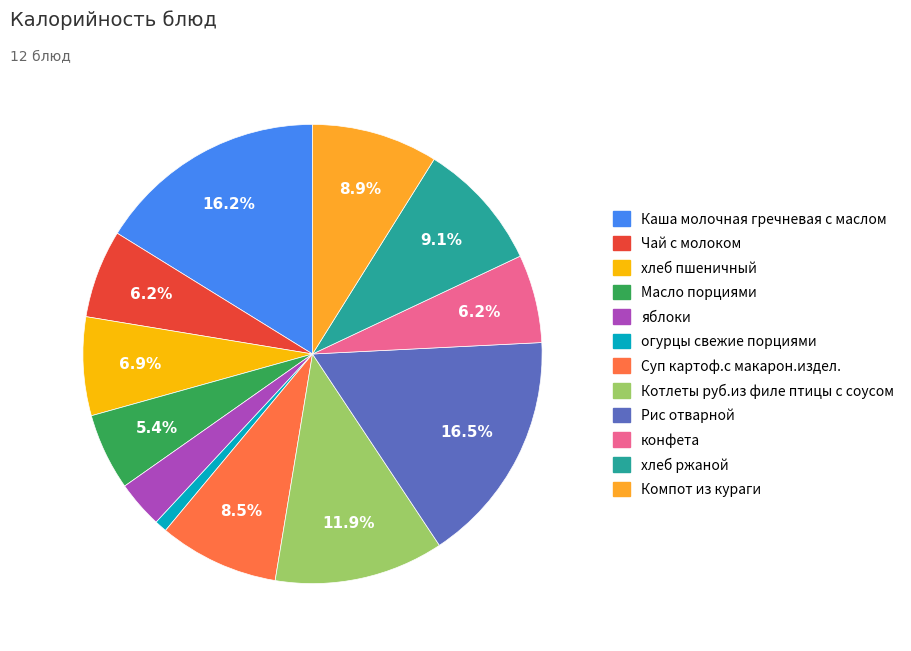

To the nearest percent, what portion does Компот из кураги represent?

9%